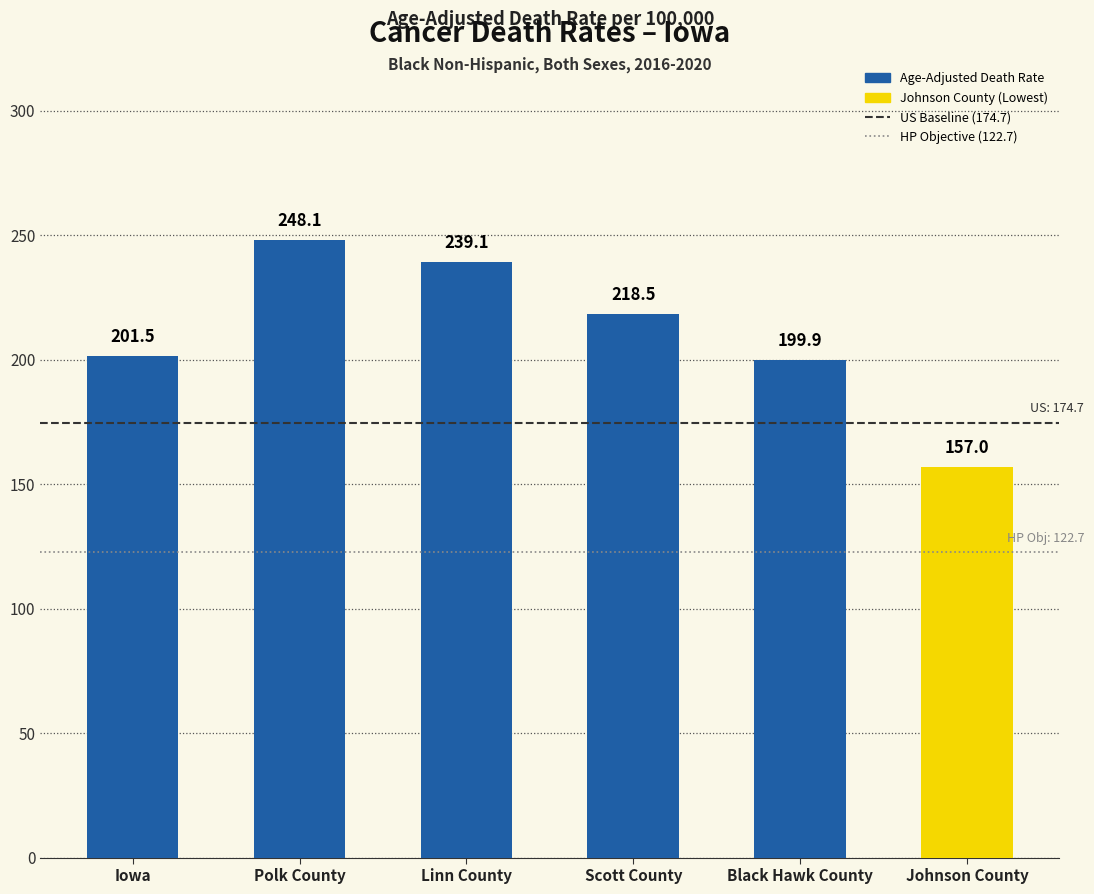

Which has a higher value, Johnson County or Black Hawk County?

Black Hawk County